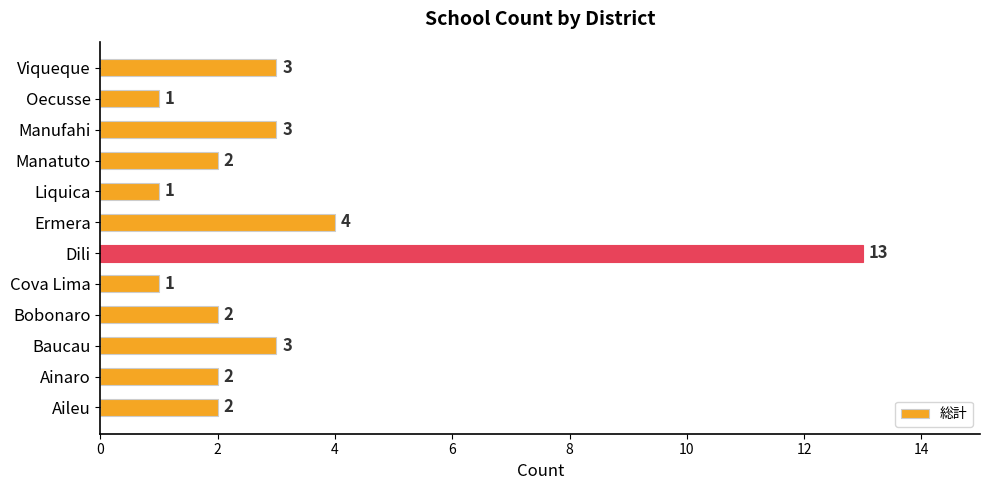

Reading bottom to top, extract all data points from this chart.

2	2	3	2	1	13	4	1	2	3	1	3